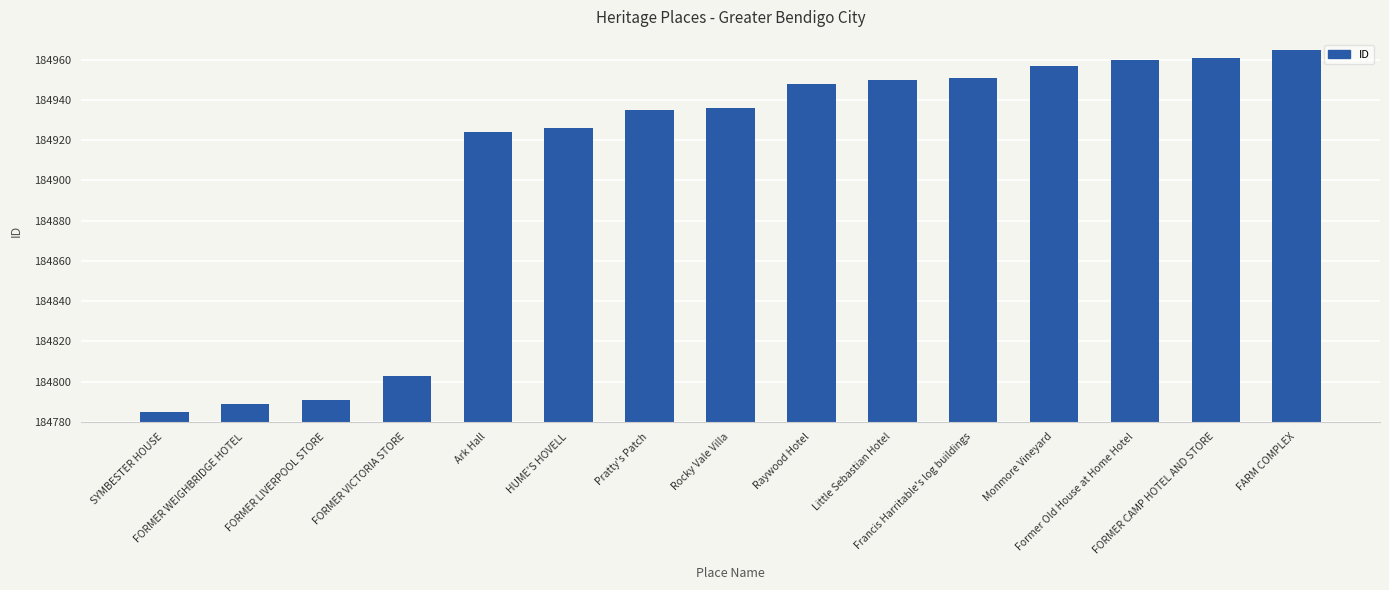

How many bars are there in total?

15